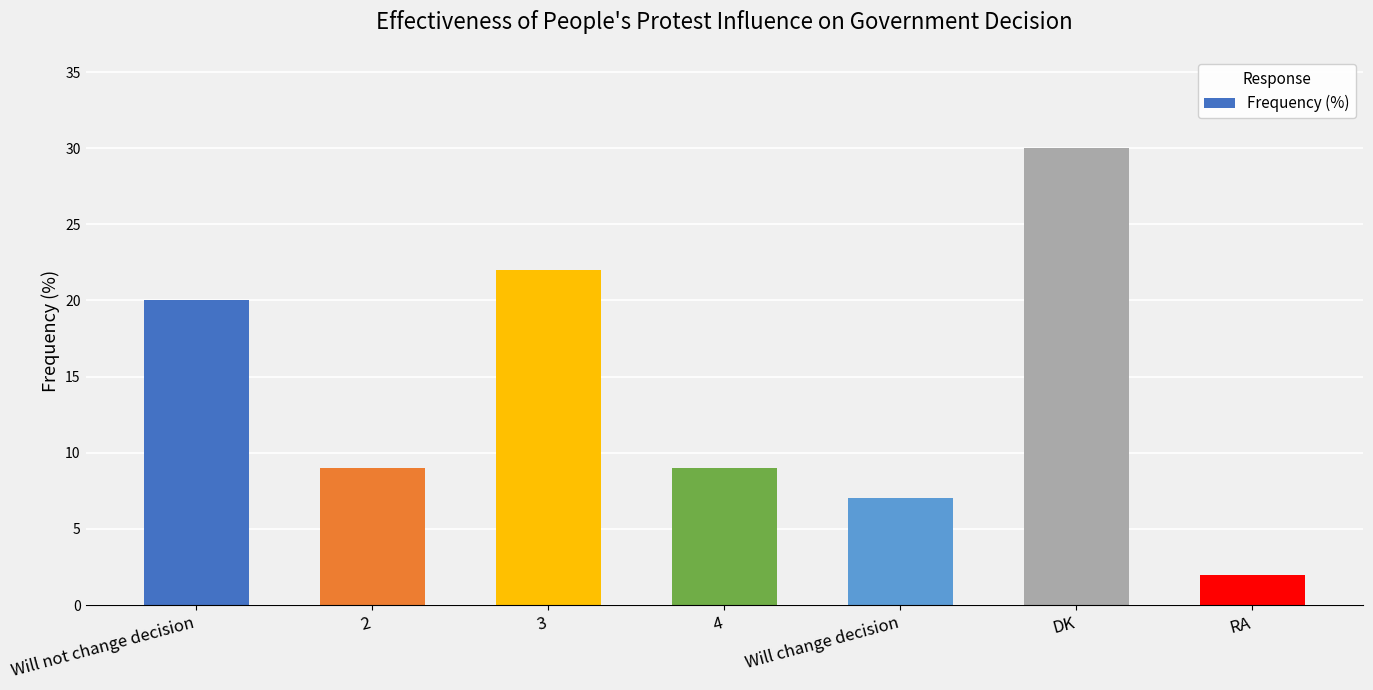

Count the number of categories in the chart.

7